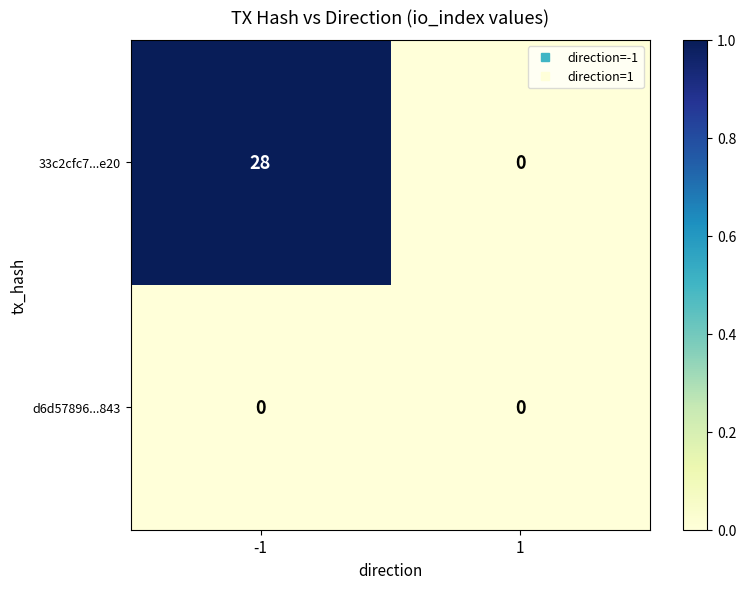

The value of 33c2cfc7...e20 at -1 is 28. True or false?

True